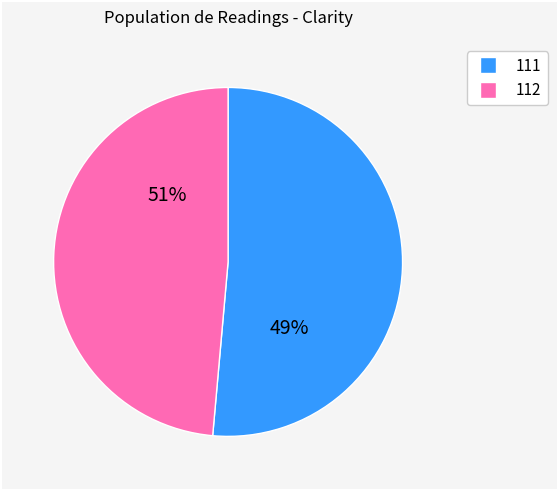

Which slice is the largest?

112